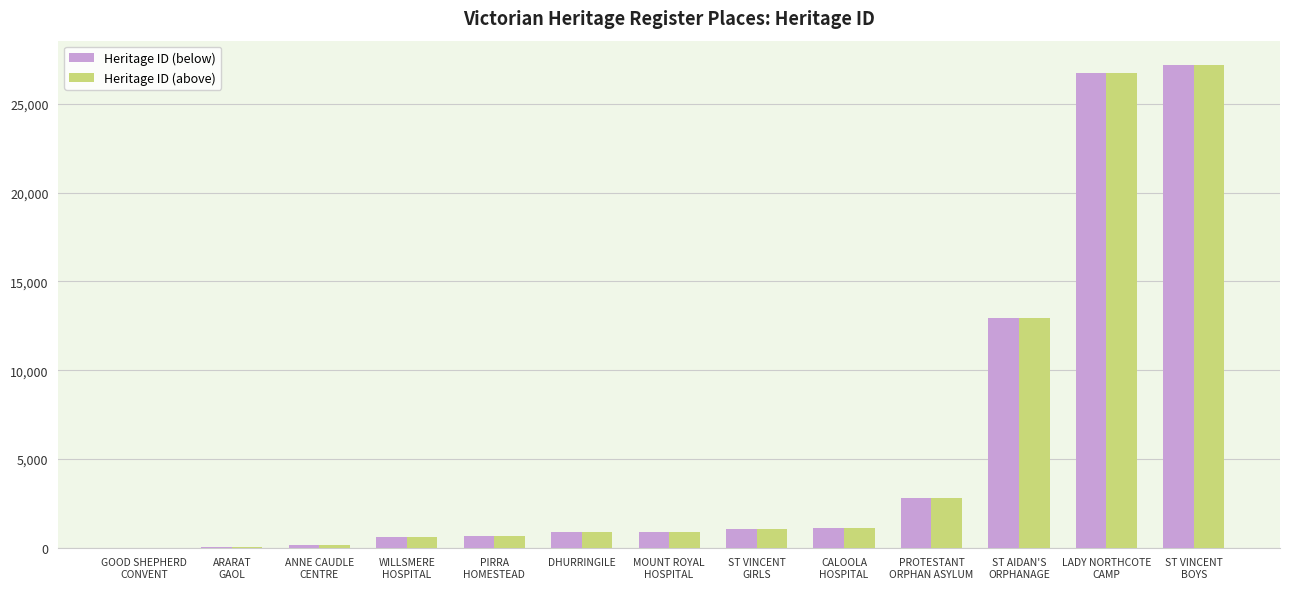

The Heritage ID (above) series shows 863 at DHURRINGILE. True or false?

True